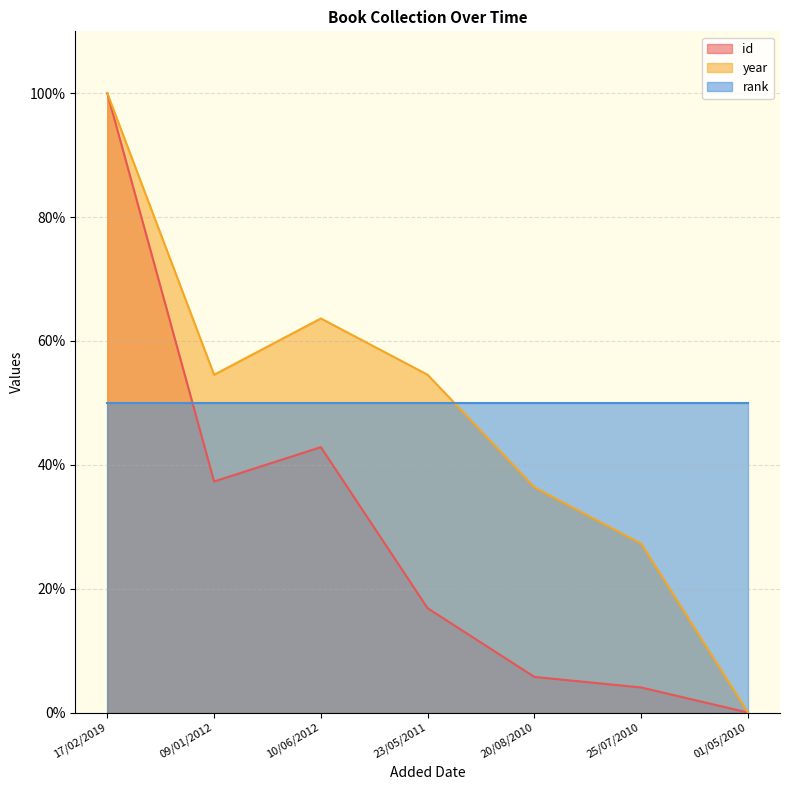

Which series changed the most between 17/02/2019 and 23/05/2011?

id